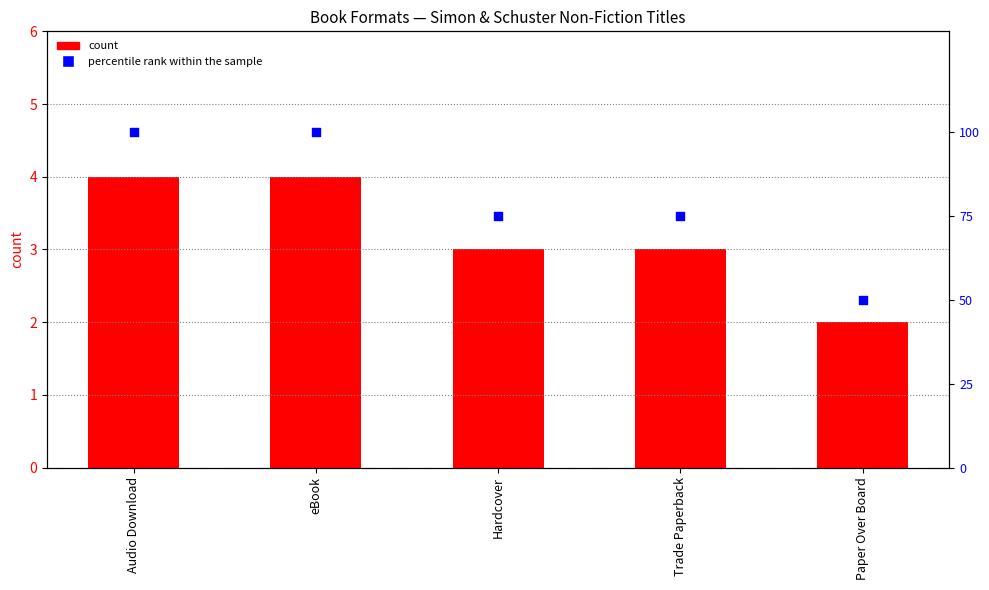

Which series reaches the maximum Y coordinate?

percentile rank within the sample